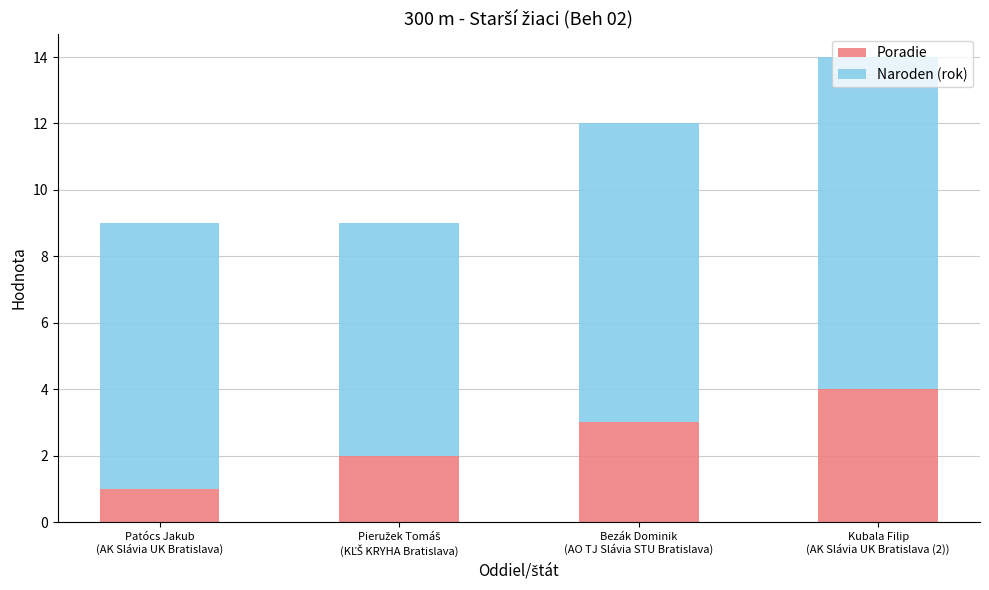

What is the difference between the maximum and minimum values in the Poradie series?

3